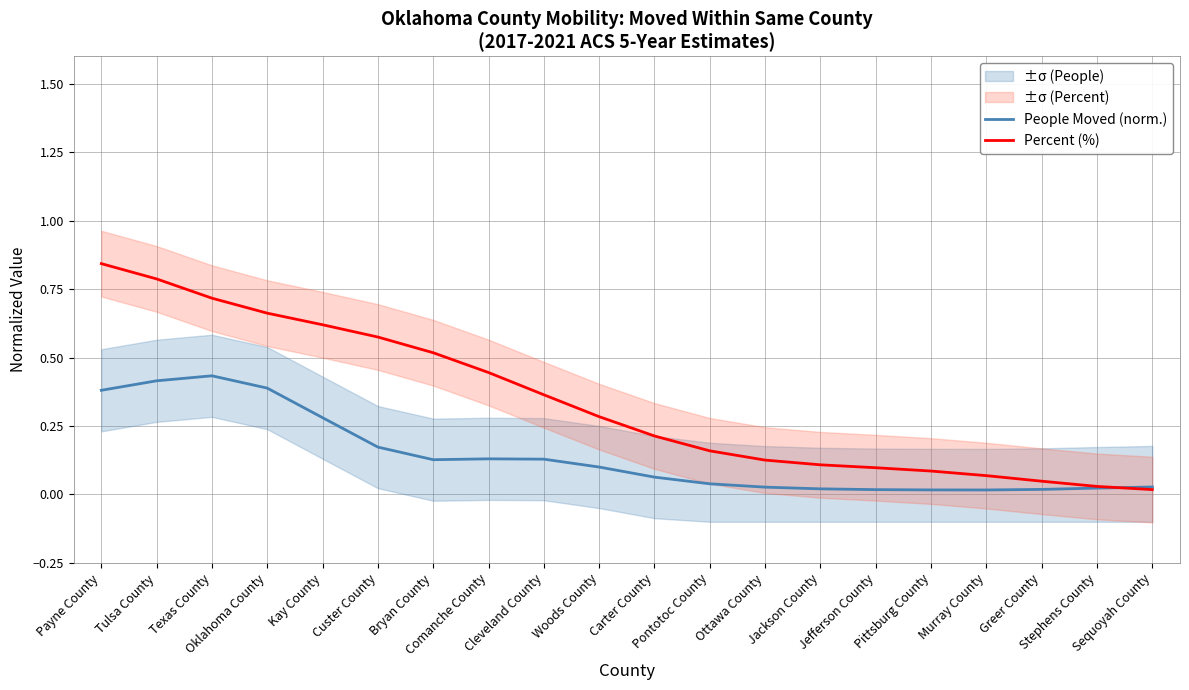

What is the sum of all Percent (%) values?

6.8